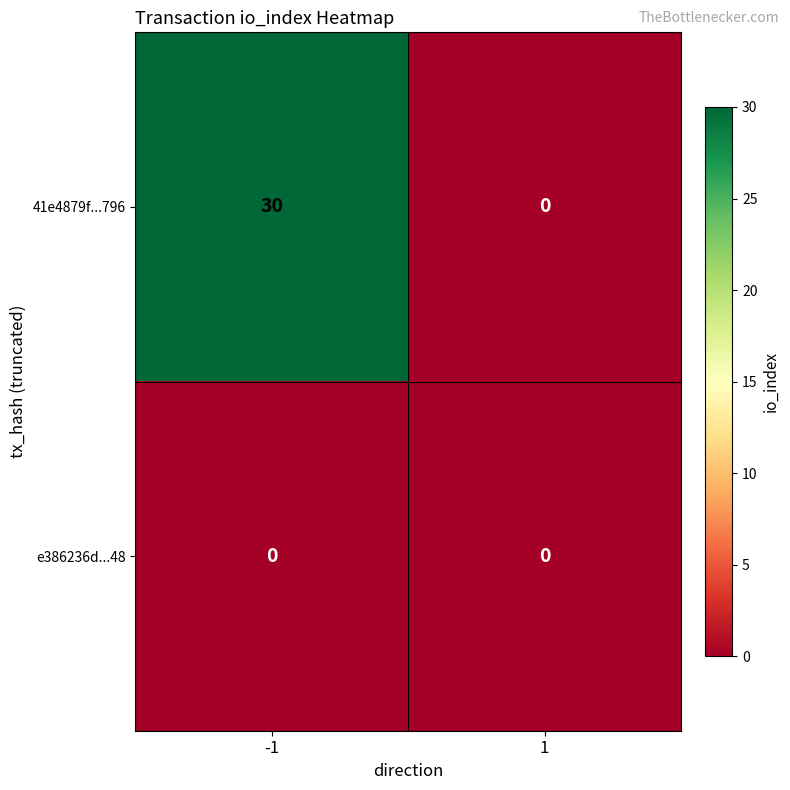

Rank the series by their maximum value, from highest to lowest.

41e4879f...796, e386236d...48